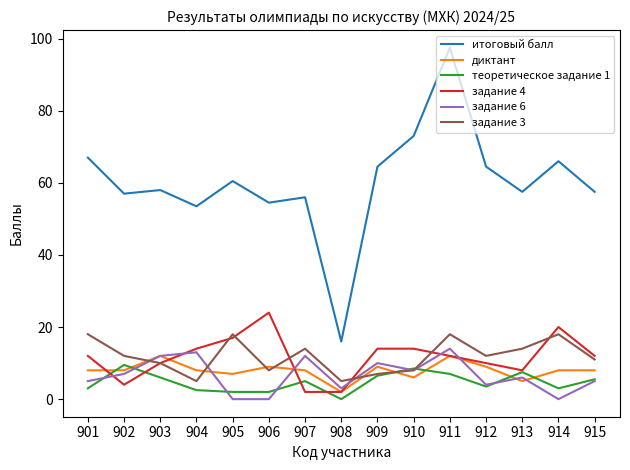

Is the value of итоговый балл at 909 greater than the value of задание 3 at 915?

Yes